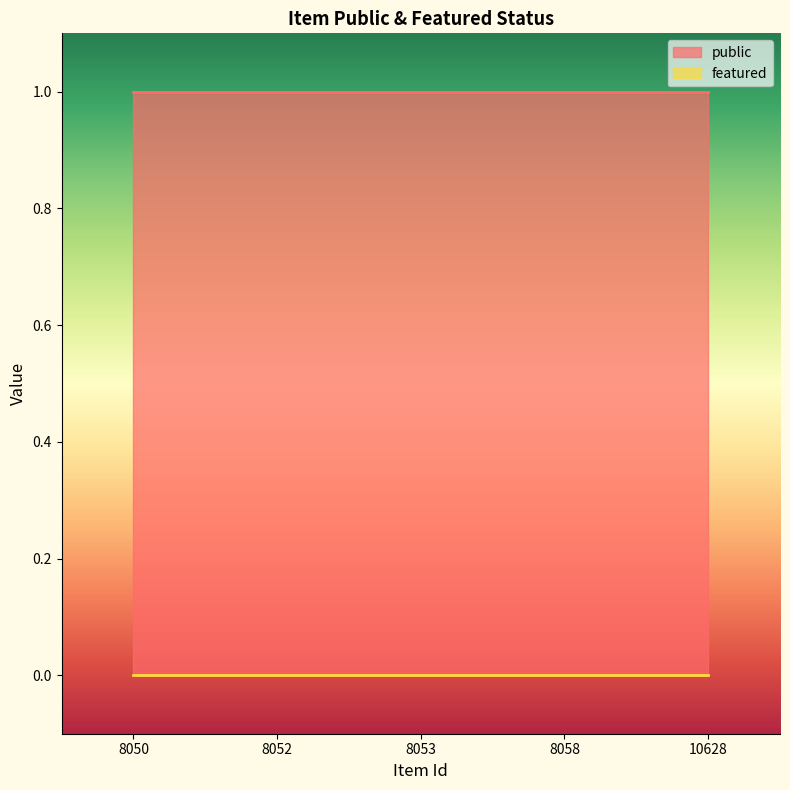

True or false: featured and public cross at least once.

False